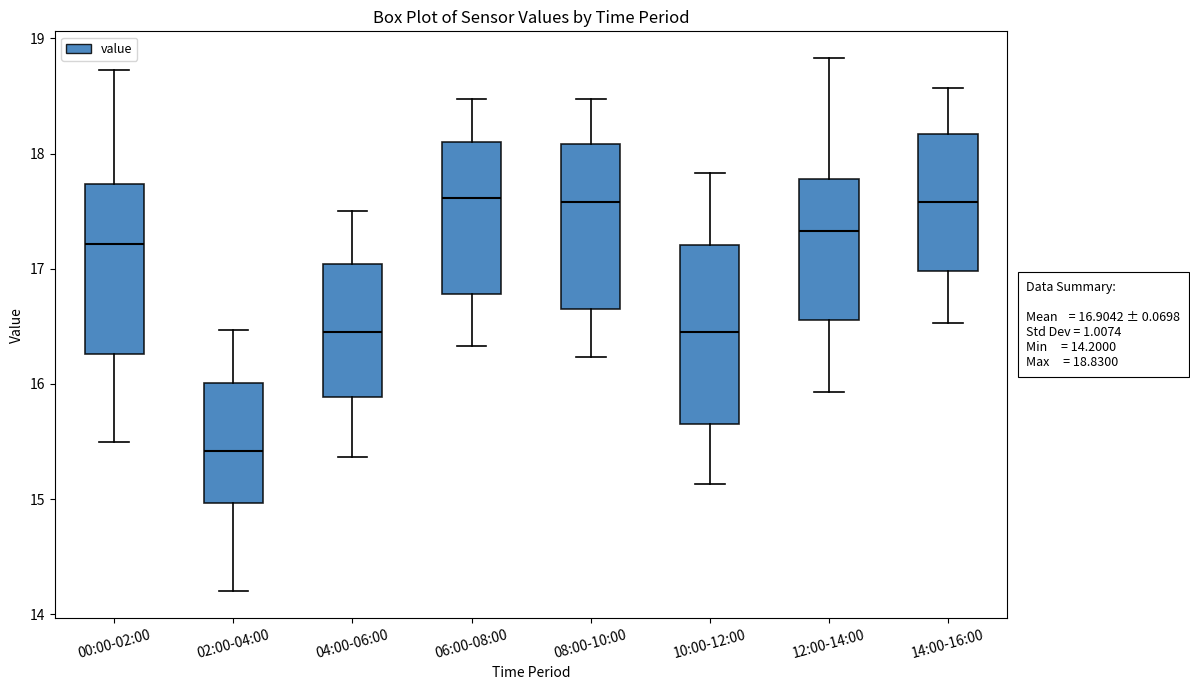

Which box's median line is the lowest?

02:00-04:00